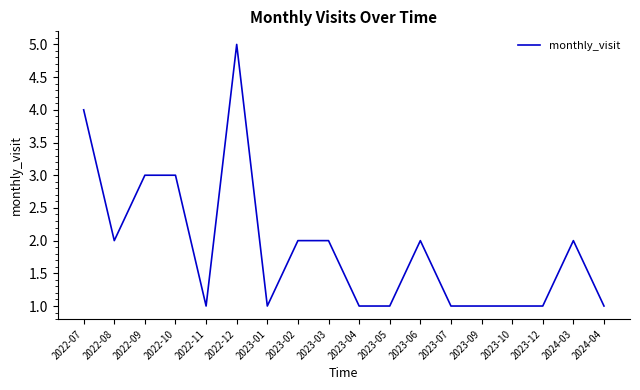

Which label corresponds to the largest value in the chart?

2022-12